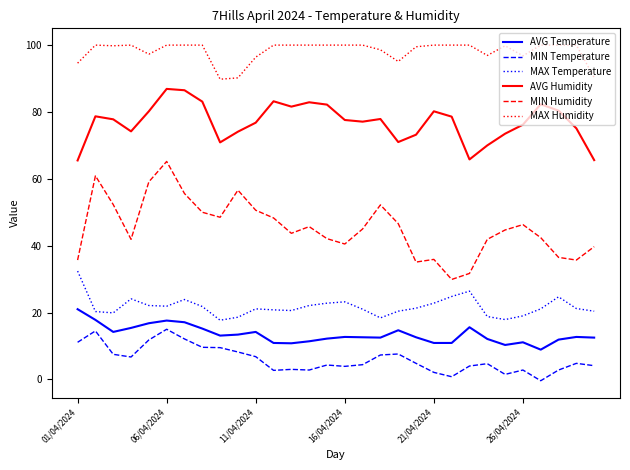

True or false: MIN Temperature and AVG Humidity cross at least once.

False